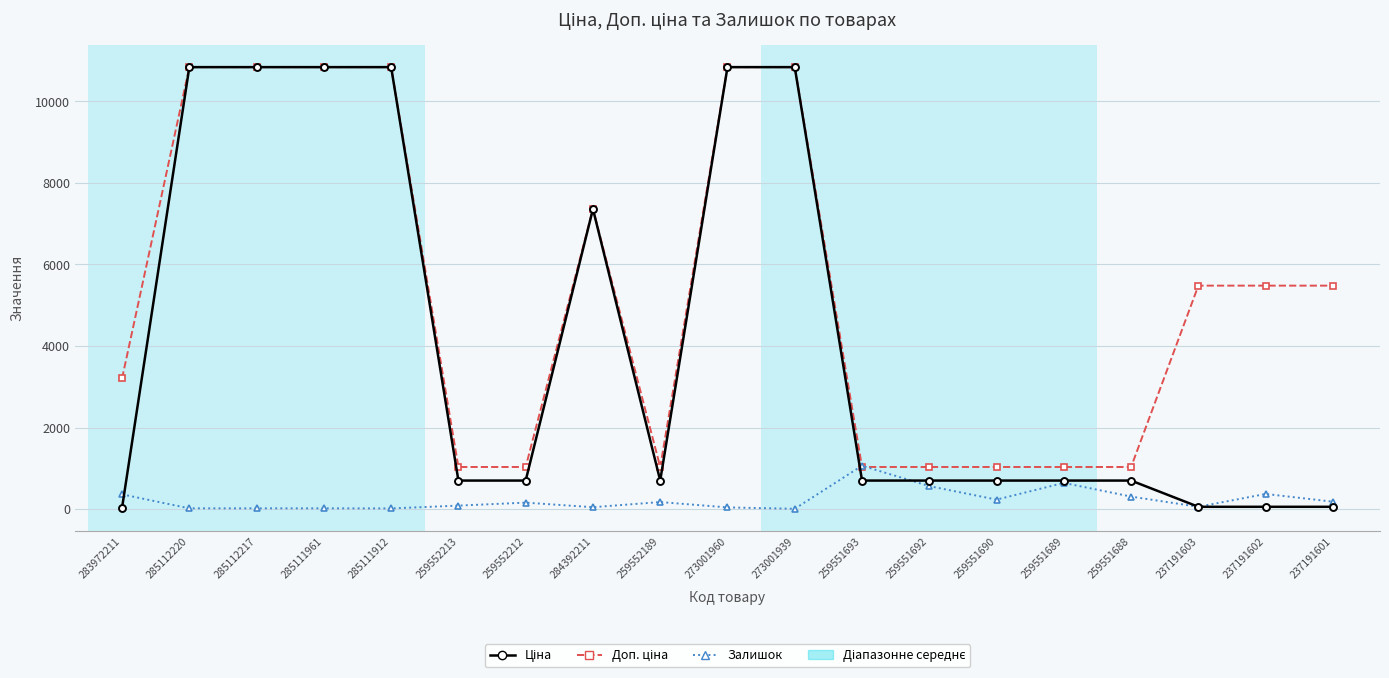

What is the greatest value displayed?

10840.1